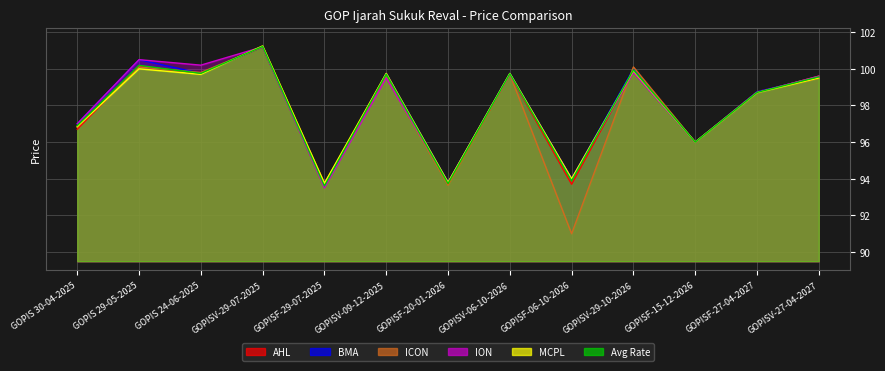

What is the difference between the maximum and second lowest values in the Avg Rate series?

7.5